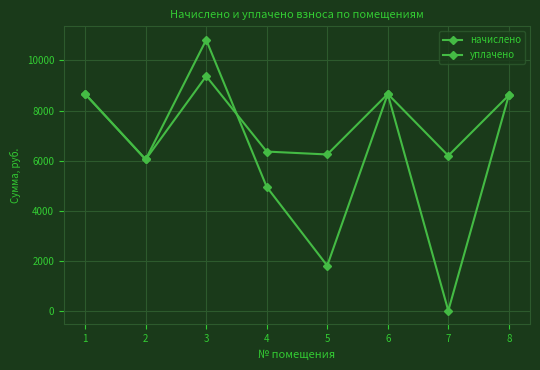

What is the total value across all series at 7?

6193.4